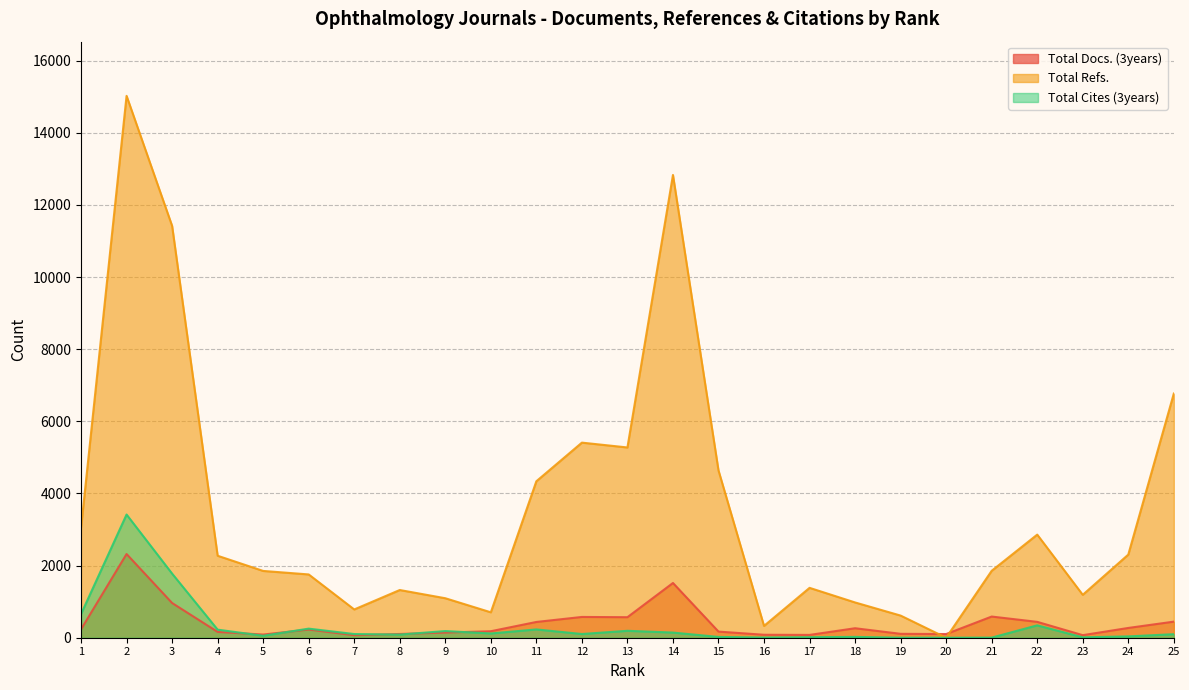

What are all the series names shown in the legend?

Total Docs. (3years), Total Refs., Total Cites (3years)